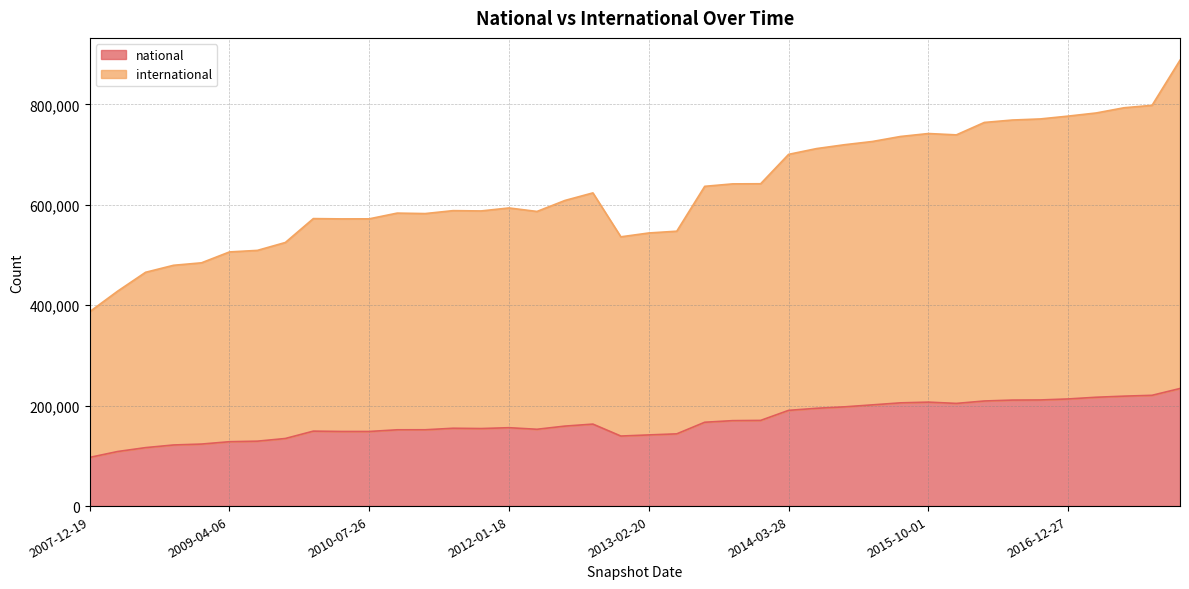

How many data points in international are less than 608699?

20